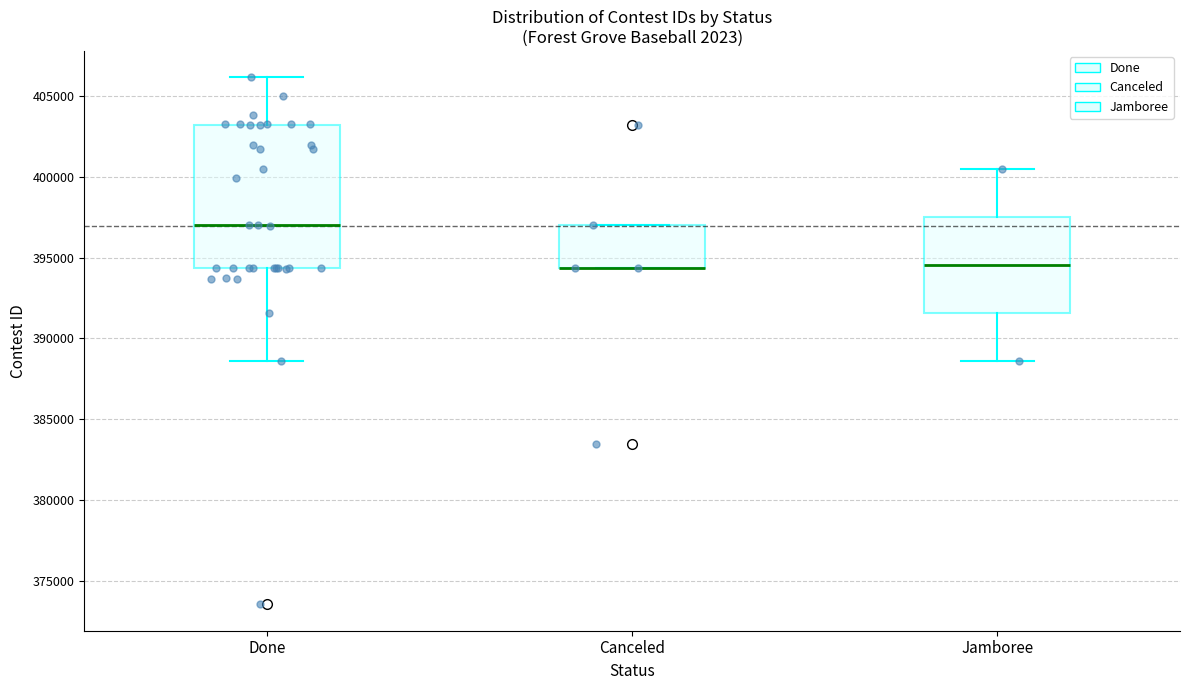

Comparing the boxes themselves (not the whiskers), which one is the tallest?

Done